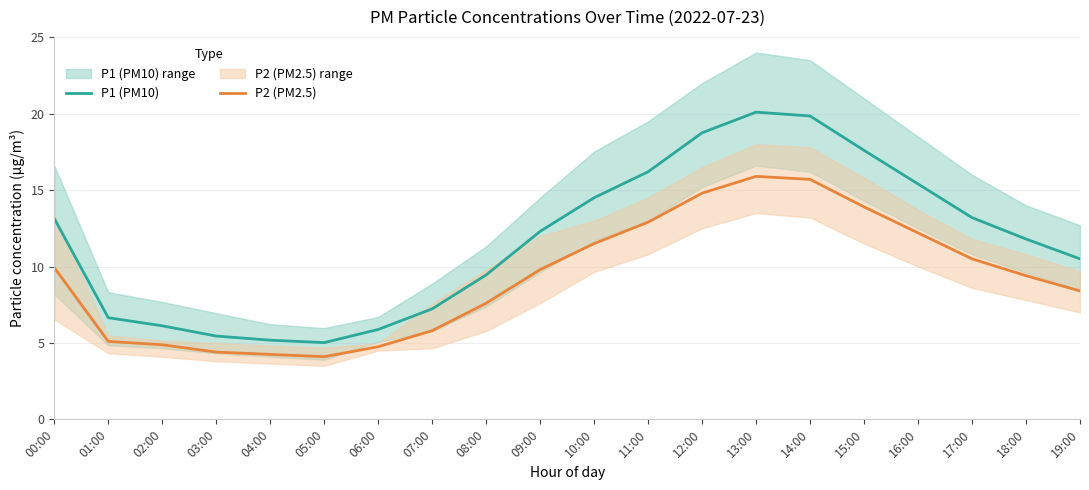

Reading left to right, what are all the values shown in this chart?

P1 (PM10): 13.1	6.7	6.1	5.5	5.2	5.0	5.9	7.2	9.4	12.3	14.5	16.2	18.8	20.1	19.9	17.6	15.4	13.2	11.8	10.5
P2 (PM2.5): 9.9	5.1	4.9	4.4	4.2	4.1	4.8	5.8	7.6	9.8	11.5	12.9	14.8	15.9	15.7	13.9	12.2	10.5	9.4	8.4